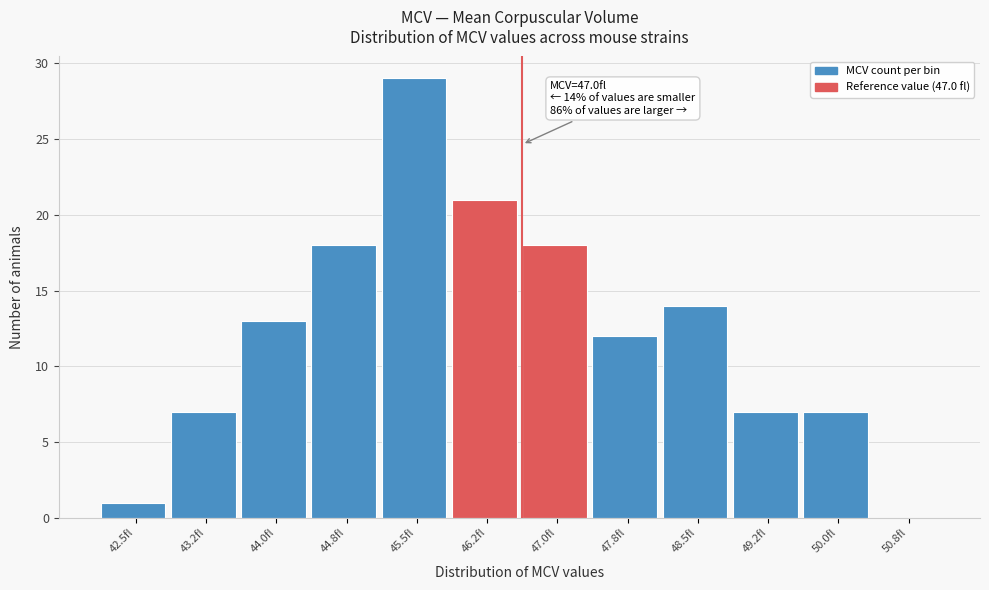

Reading right to left, transcribe all the data shown in this chart.

50.8fl=0	50.0fl=7	49.2fl=7	48.5fl=14	47.8fl=12	47.0fl=18	46.2fl=21	45.5fl=29	44.8fl=18	44.0fl=13	43.2fl=7	42.5fl=1